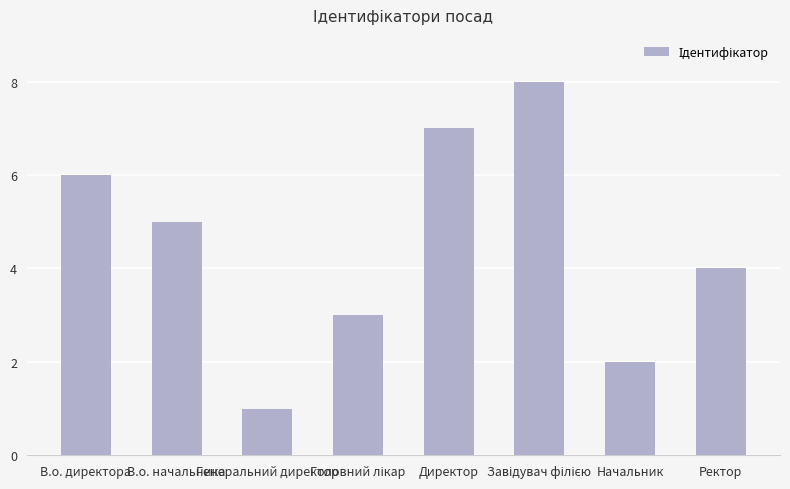

What is the greatest value displayed?

8